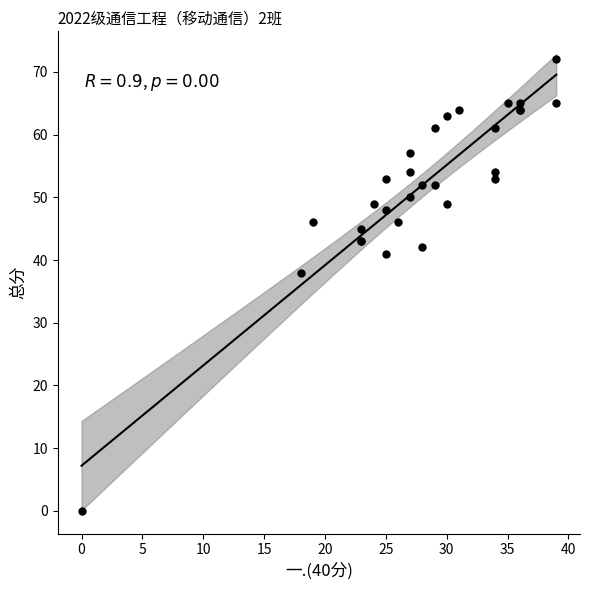

What Y value in the scatter plot is closest to 36?

38